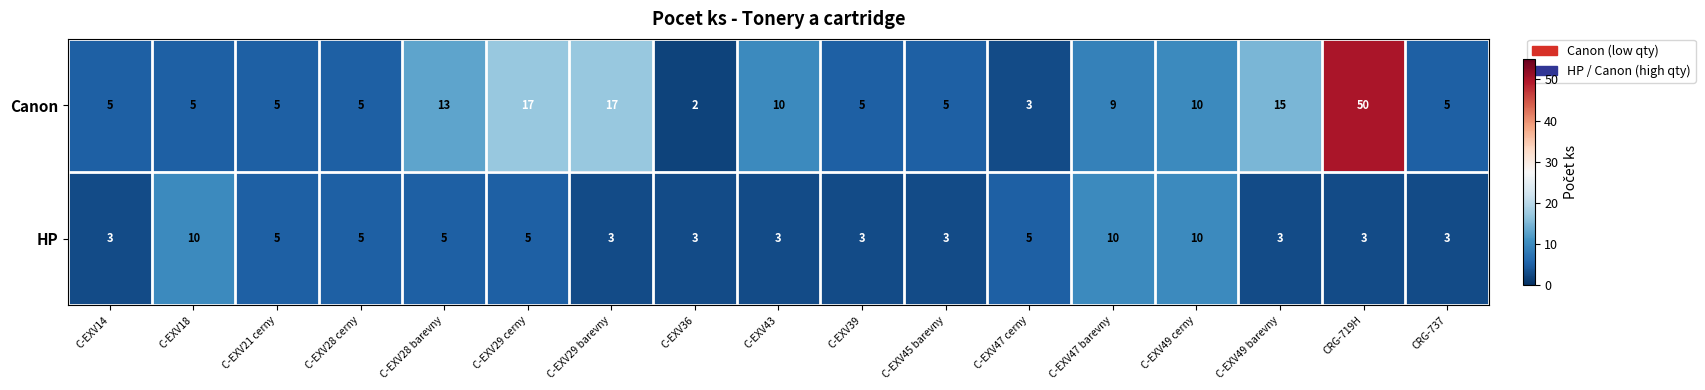

Is it true that HP equals 6 at C-EXV47 barevny?

False